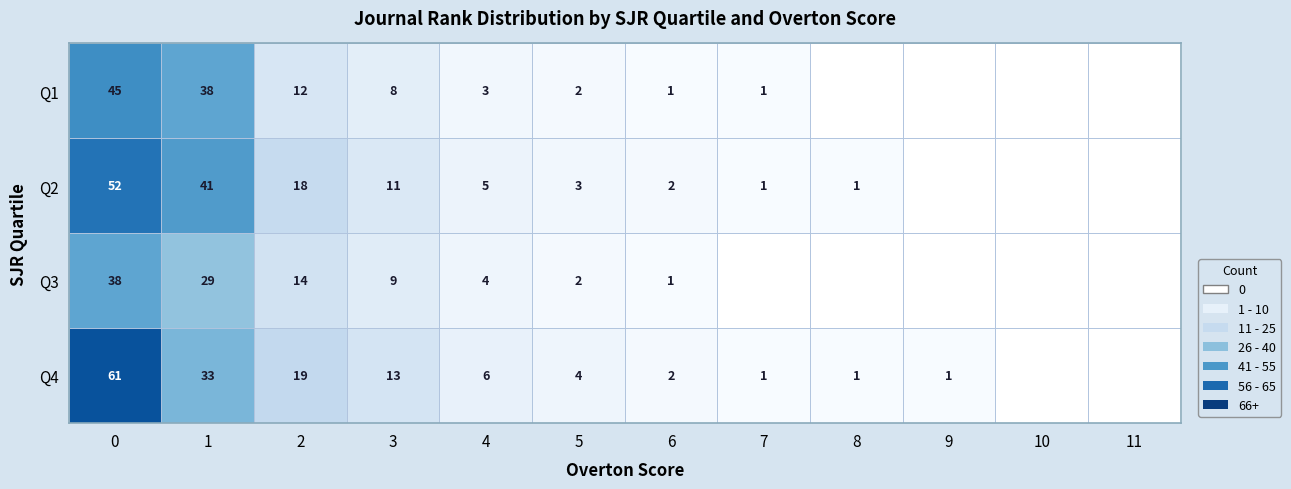

What is the total value across all series at 2?

63